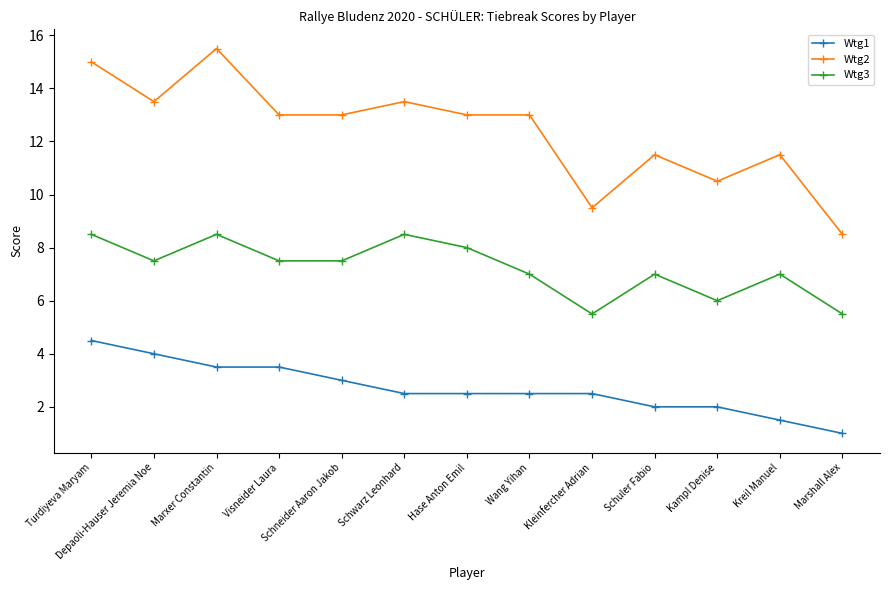

What is the label of the 7th point from the left?

Hase Anton Emil